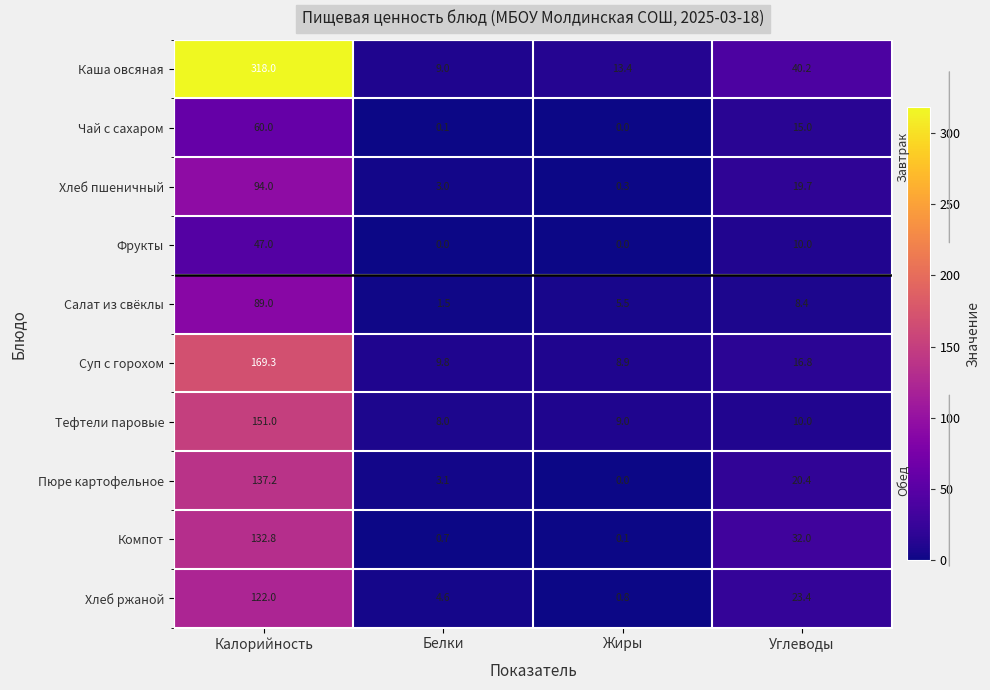

Between Калорийность and Жиры, which is larger?

Калорийность